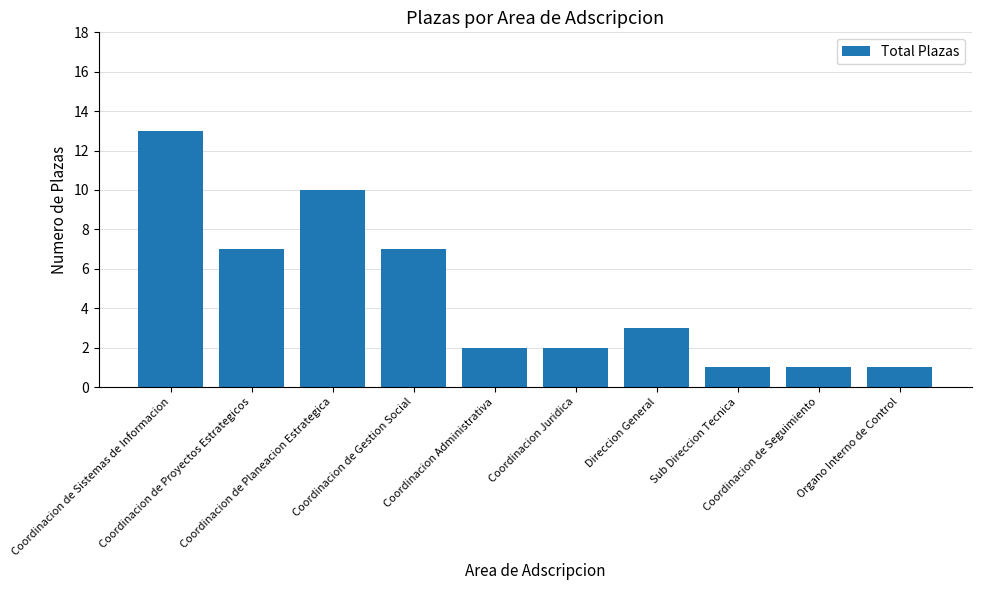

What is the smallest value displayed?

1